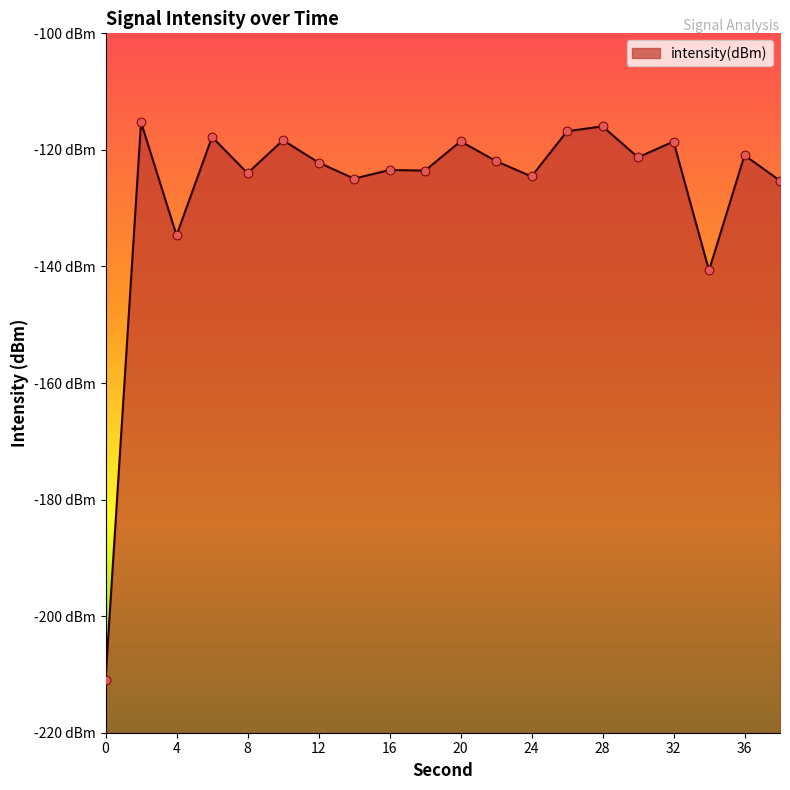

What is the change in value from 10 to 24?

-6.2